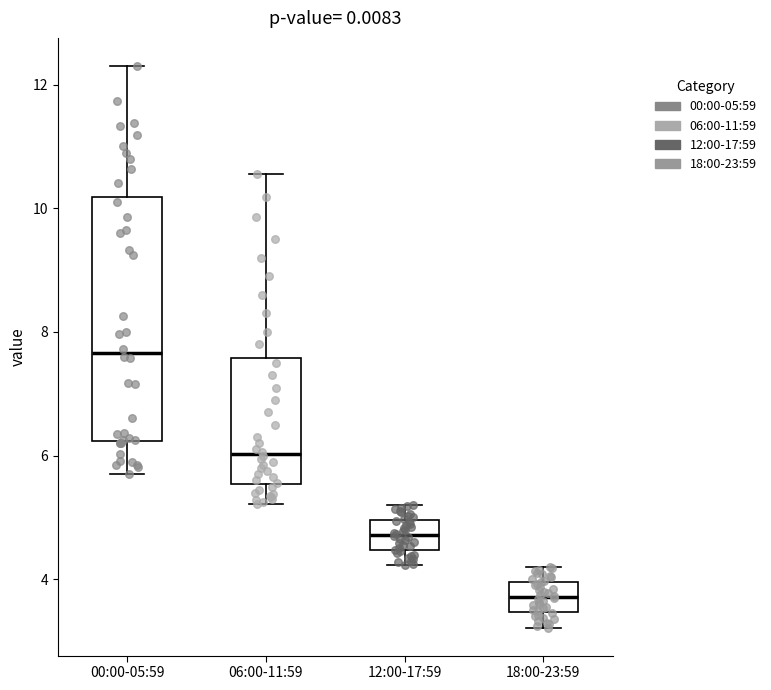

Reading left to right, transcribe this box plot: for each box, give where its median line is, the range the box spans, and where its two whiskers end, as read against the y-axis. The values are not printed on the chart, so give them approximately, as read against the axis.

00:00-05:59: median 7.6, box 6.2 to 10.2, whiskers 5.8 to 12.4
06:00-11:59: median 6.0, box 5.6 to 7.6, whiskers 5.2 to 10.6
12:00-17:59: median 4.8, box 4.4 to 5.0, whiskers 4.2 to 5.2
18:00-23:59: median 3.8, box 3.4 to 4.0, whiskers 3.2 to 4.2